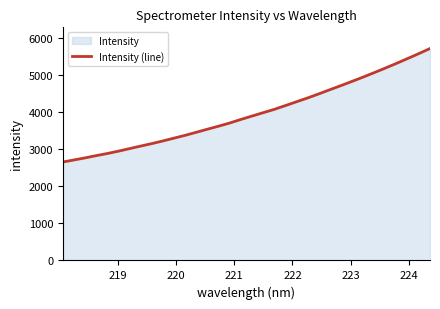

What is the smallest value displayed?

2653.2